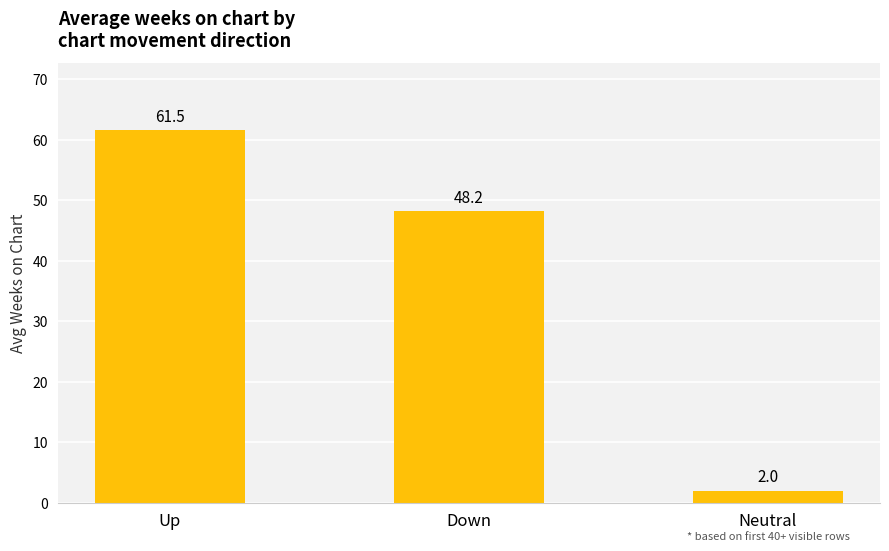

Which has a higher value, Up or Neutral?

Up